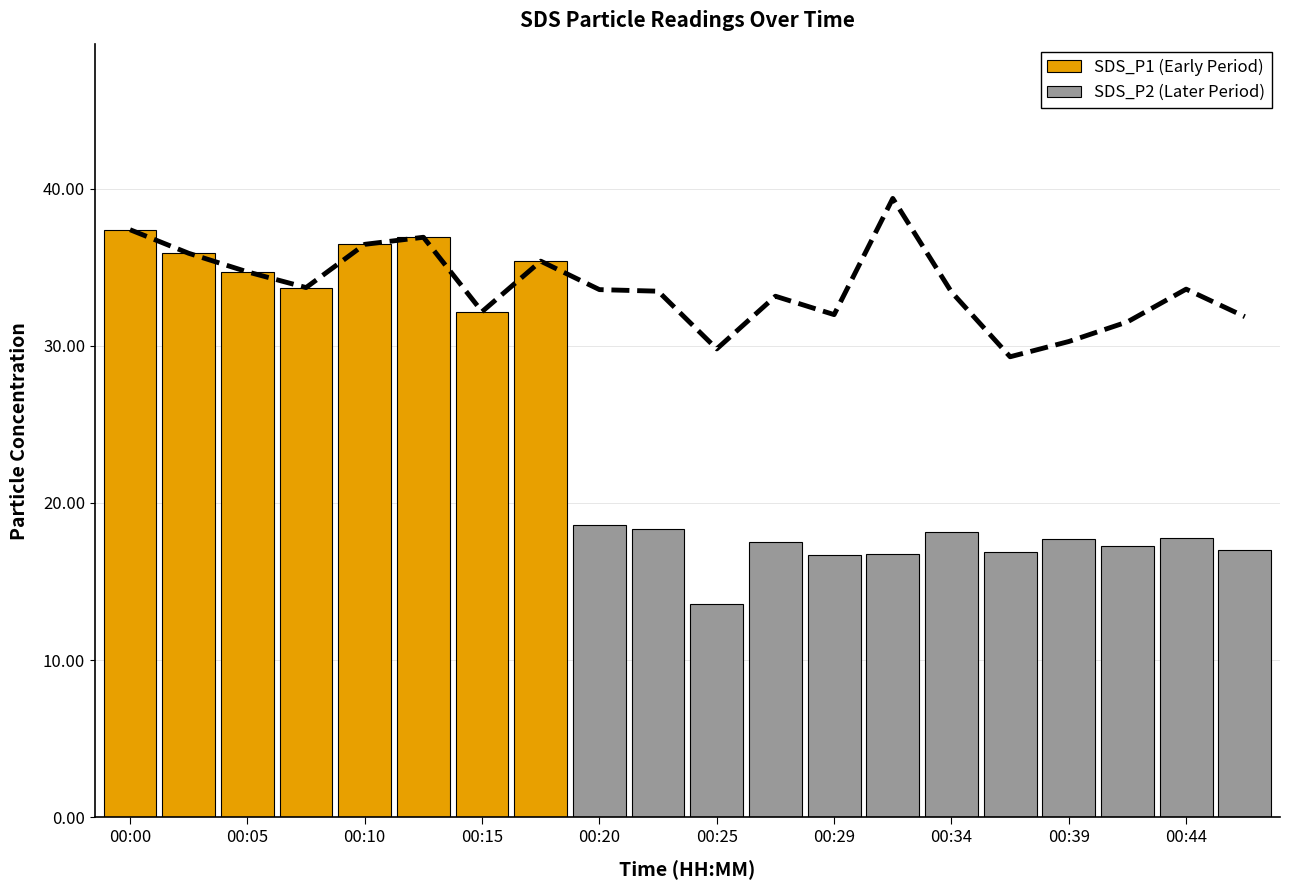

Reading right to left, list all the values displayed in this chart.

00:47=31.9	00:44=33.6	00:42=31.5	00:39=30.3	00:37=29.3	00:34=33.4	00:32=39.4	00:29=32.0	00:27=33.1	00:25=29.8	00:22=33.5	00:20=33.6	00:17=35.4	00:15=32.2	00:12=36.9	00:10=36.5	00:07=33.7	00:05=34.7	00:02=35.9	00:00=37.4